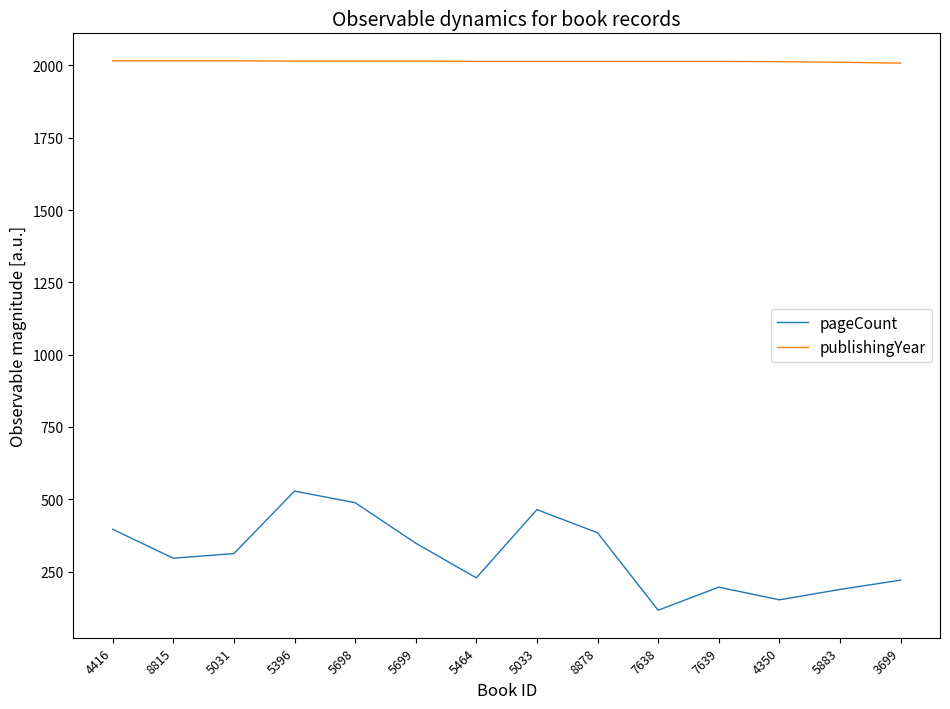

What is the difference between the maximum and minimum values in the publishingYear series?

8